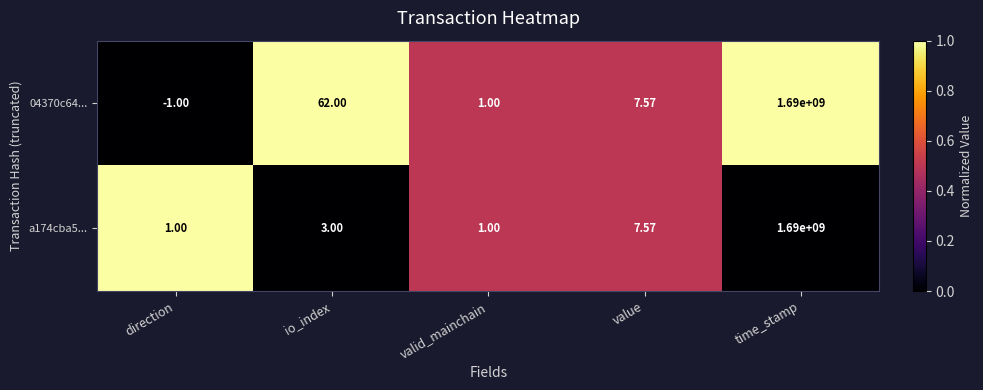

Where is 04370c64... nearest to the value 844999999?

io_index